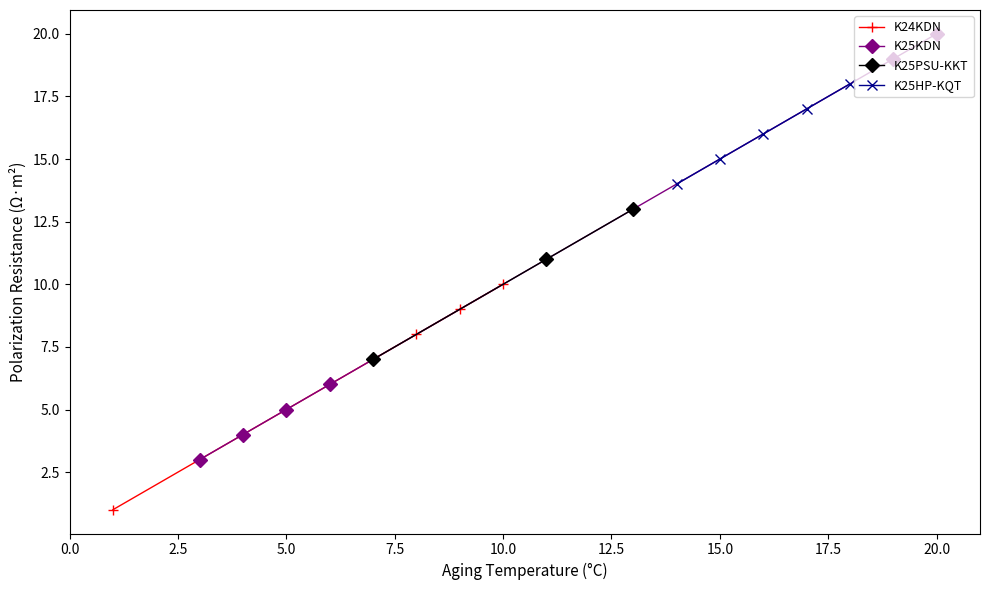

True or false: K24KDN has more than 0 interior local peaks.

False